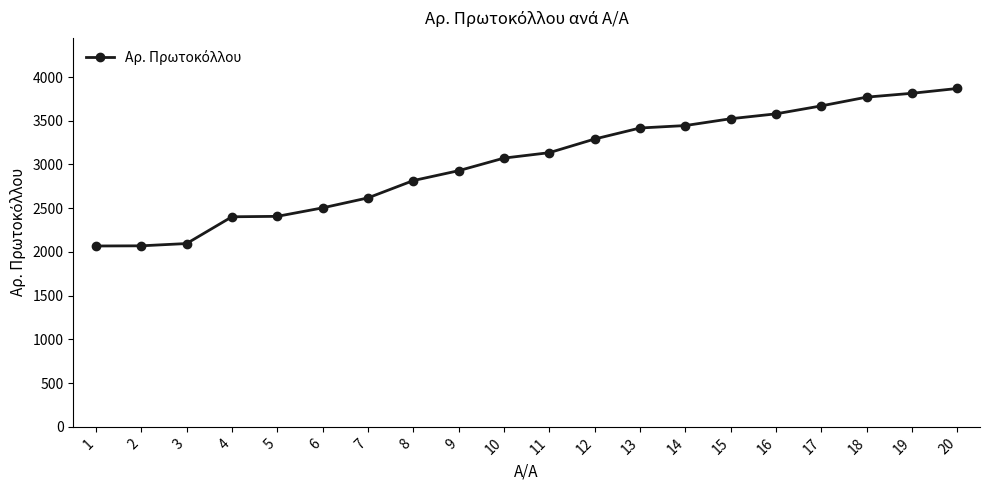

Approximately how many times larger is the value at 13 compared to 9?

1.2